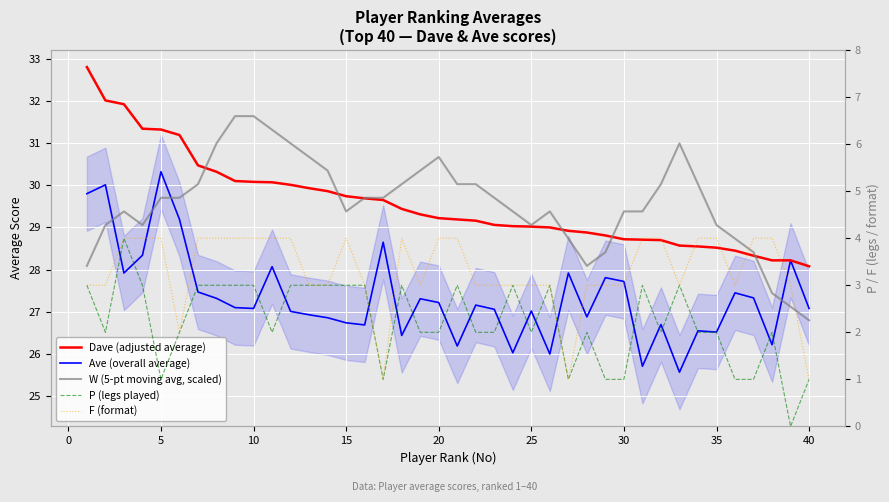

Which series has the widest spread of values?

W (5-pt moving avg, scaled)